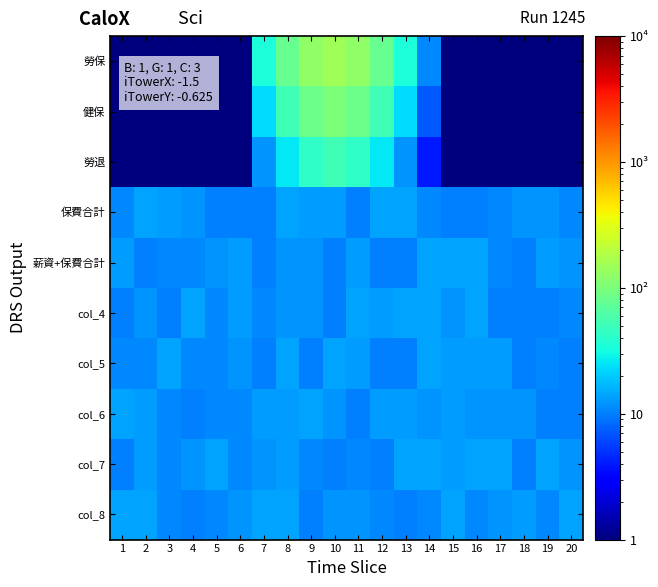

Which has a higher value, 15 or 3?

15